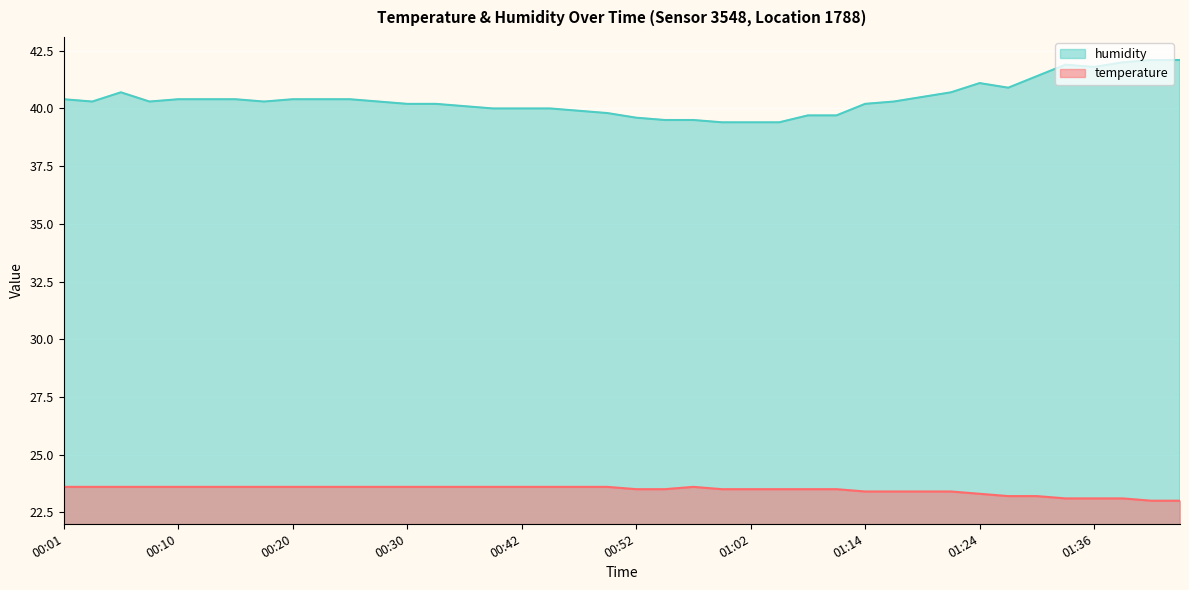

What is the label of the 36th point from the left?

01:34